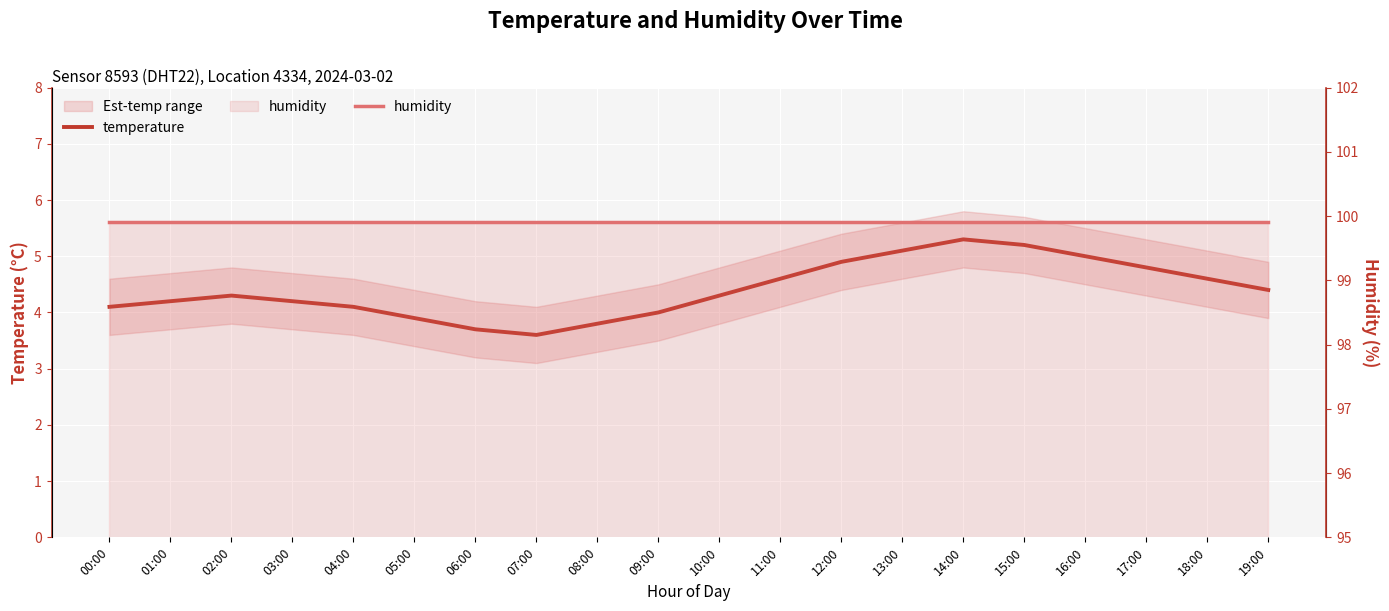

How many data points in temperature are less than 4?

4